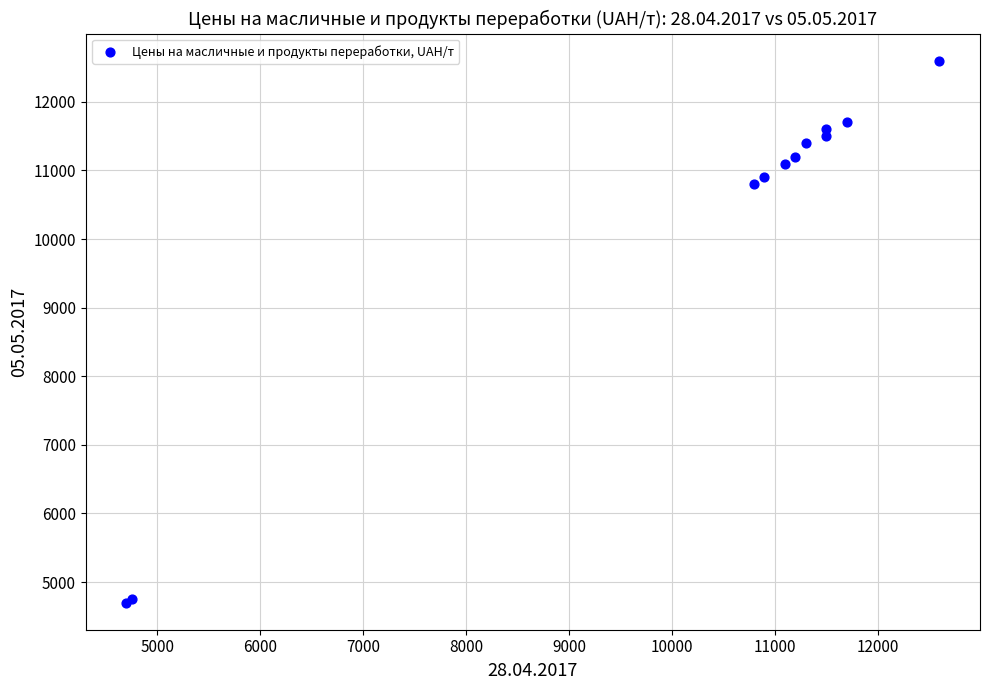

What Y value in the scatter plot is closest to 8650?

10800